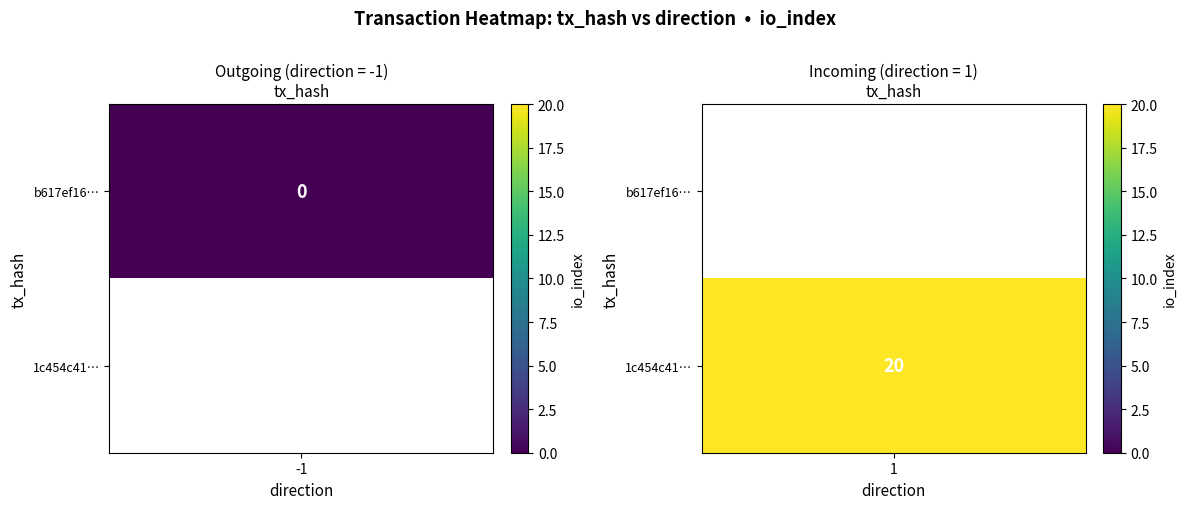

Which series has the largest total across all categories?

1c454c41ed8a70304088dc129e94f77362ac9cb